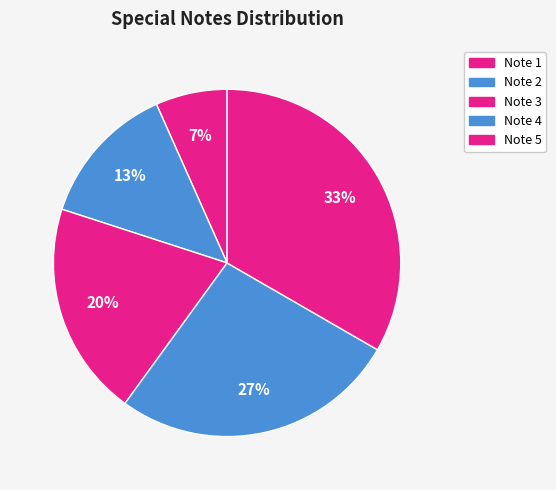

How many segments does this pie chart have?

5